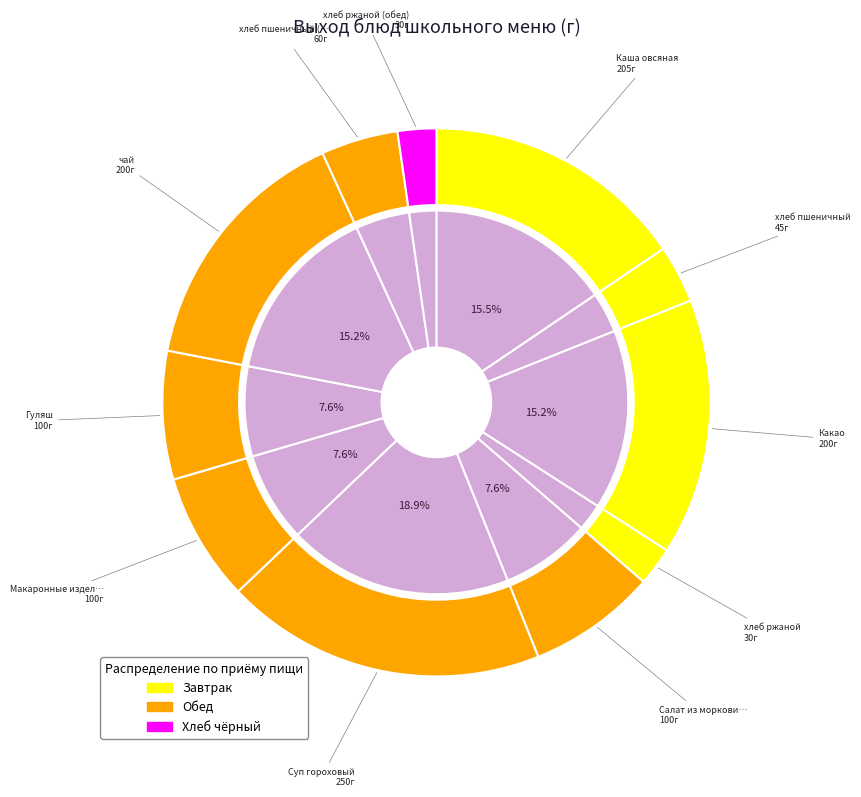

Rank the categories by value from highest to lowest.

Суп гороховый, Каша овсяная, Какао, чай, Салат из моркови с зеленым горошком, Макаронные изделия отварные, Гуляш, хлеб пшеничный (обед), хлеб пшеничный, хлеб ржаной, хлеб ржаной (обед)